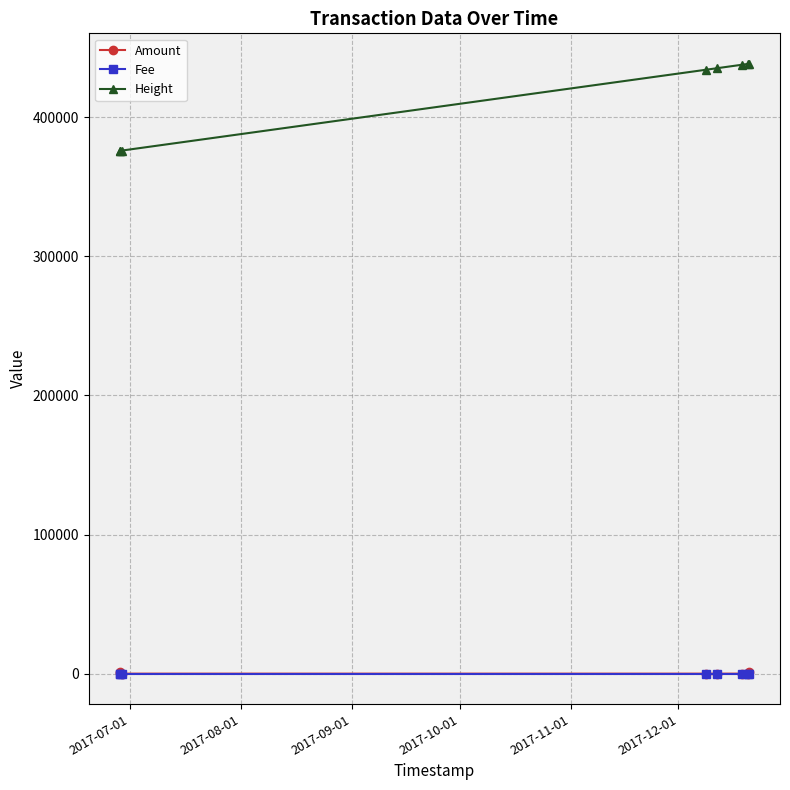

Is this an area chart (filled region under the line)?

No